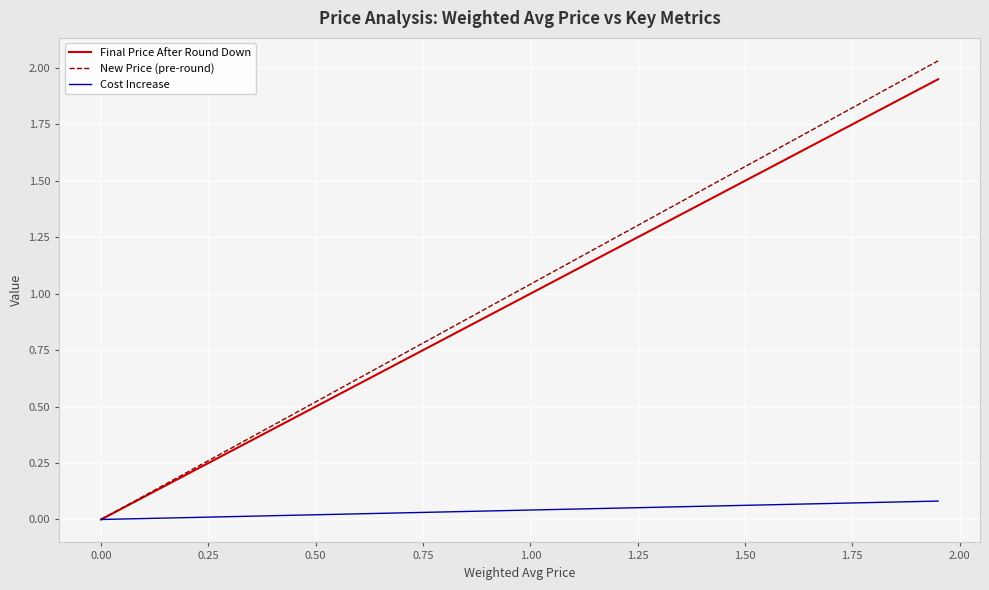

Which series has the largest range (max minus min)?

New Price (pre-round)